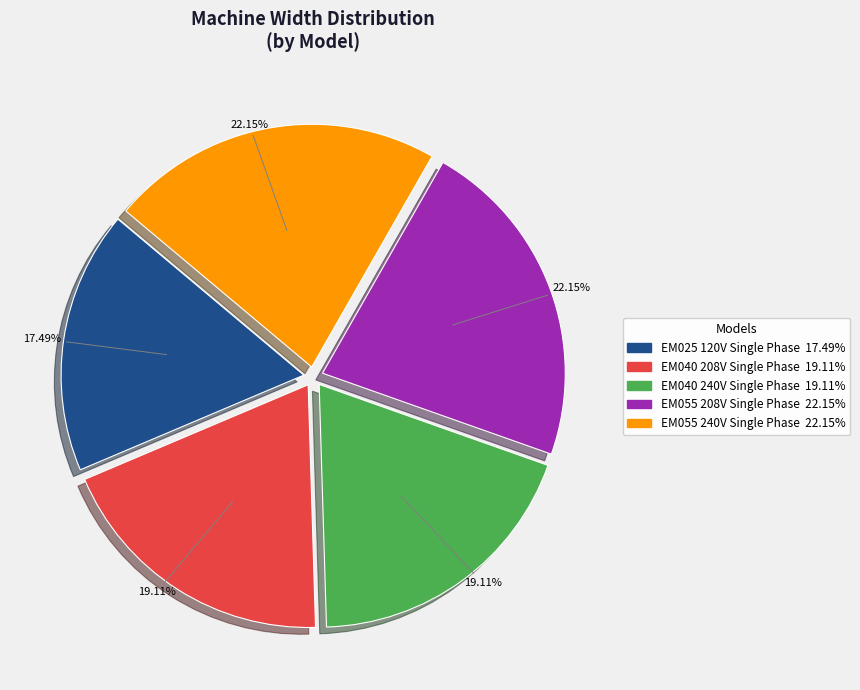

Is it true that EM055 240V Single Phase is 37% of the pie?

False